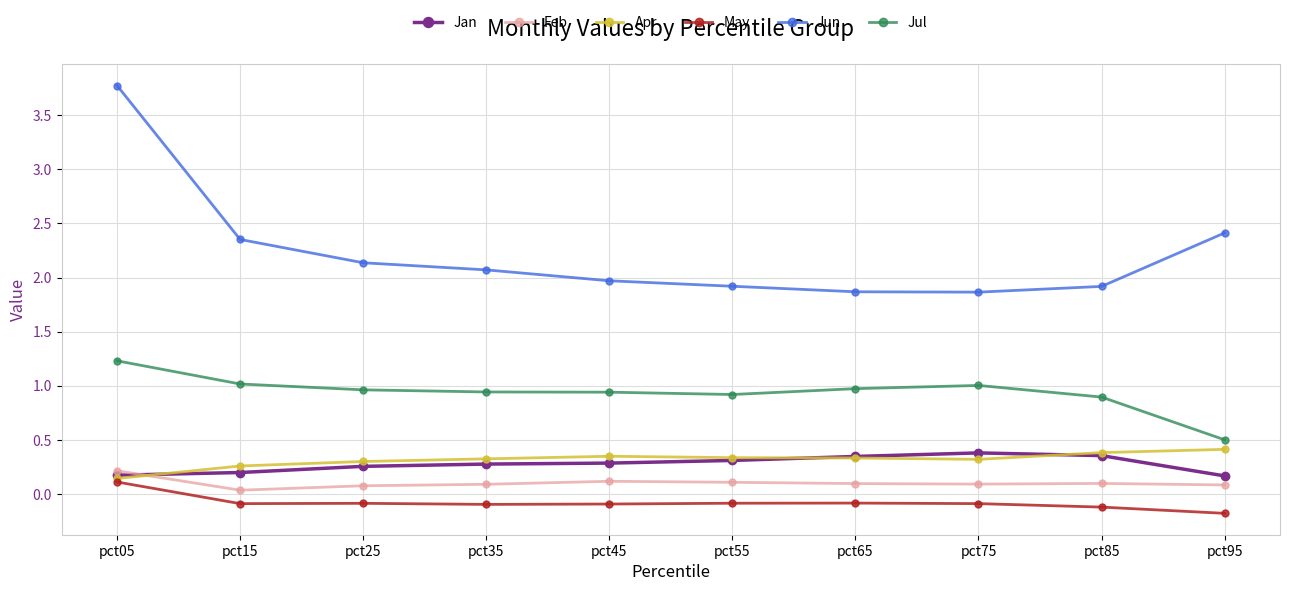

The Jul series shows 0.3 at pct85. True or false?

False